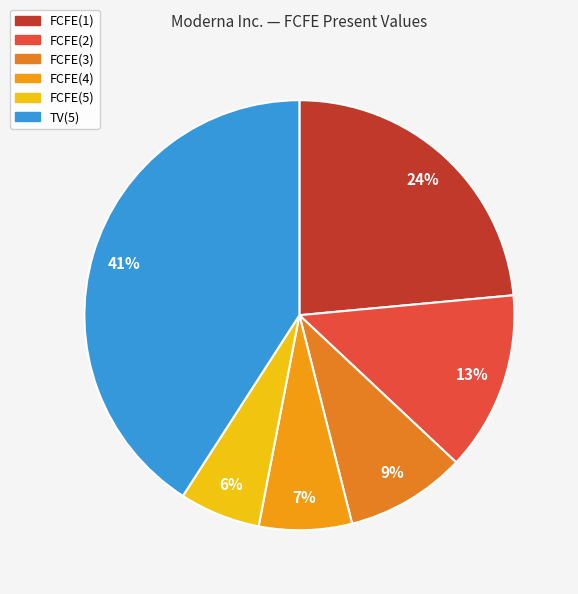

How many segments does this pie chart have?

6